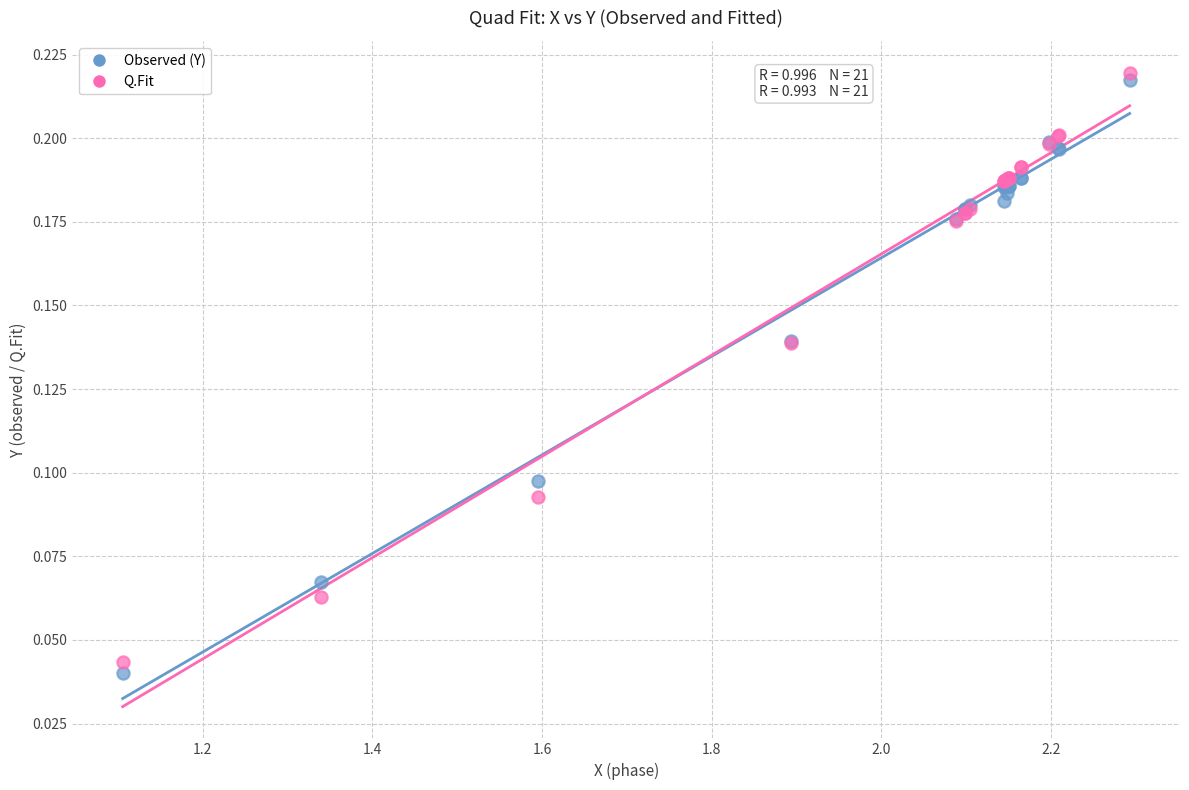

Which series reaches the minimum Y coordinate?

Observed (Y)